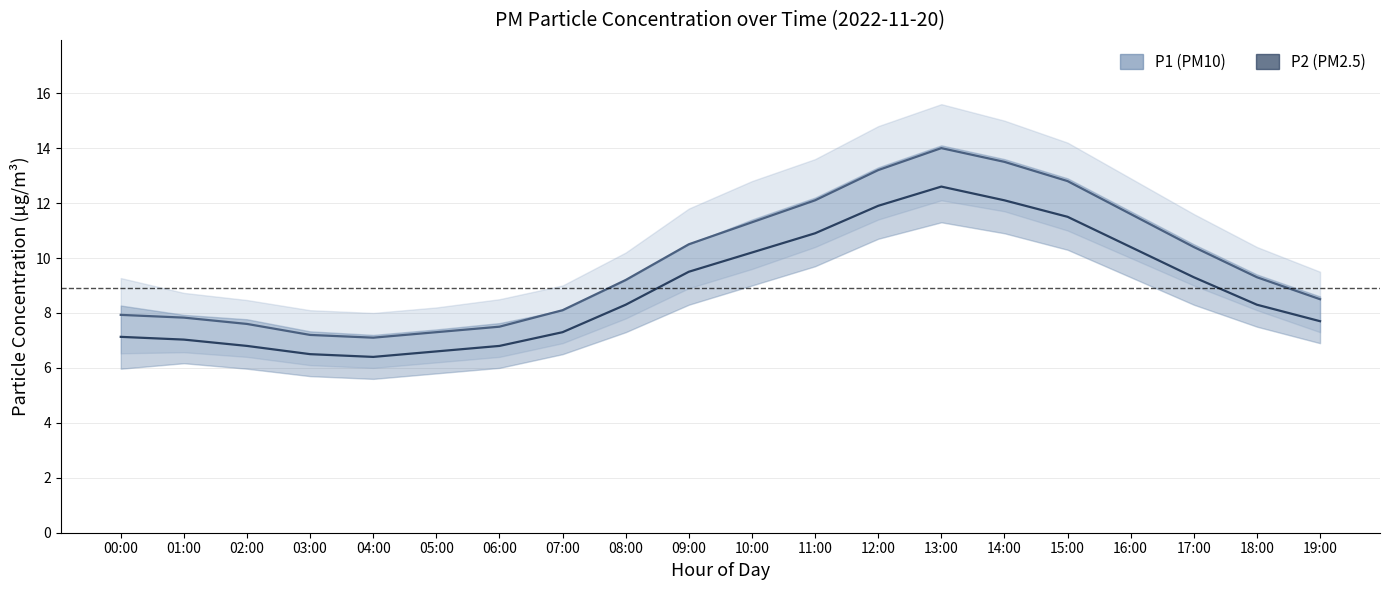

How many lines are shown in the chart?

2